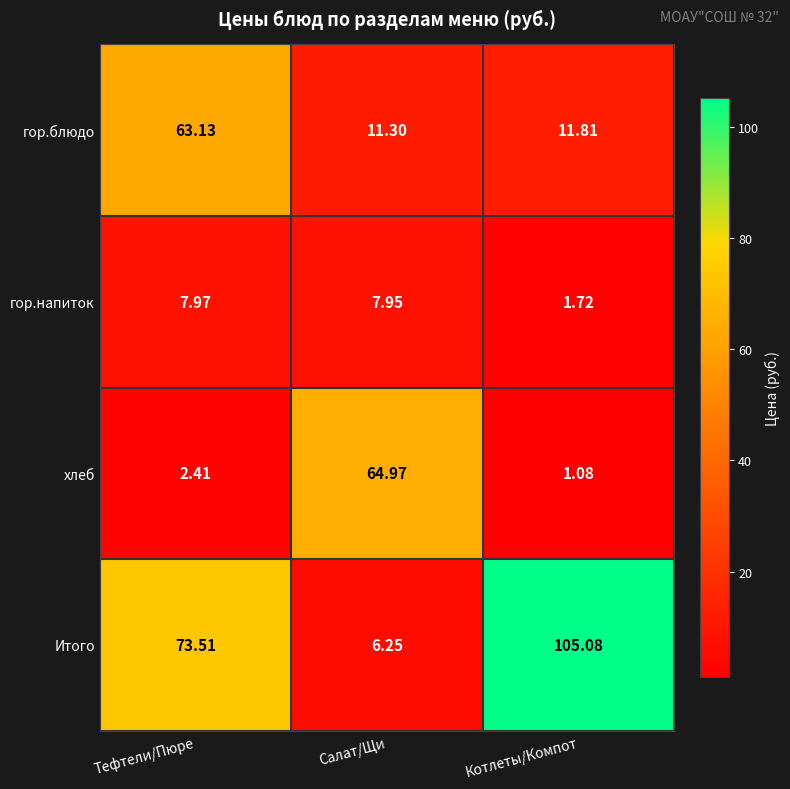

At which category is the sum across all series the highest?

Тефтели/Пюре